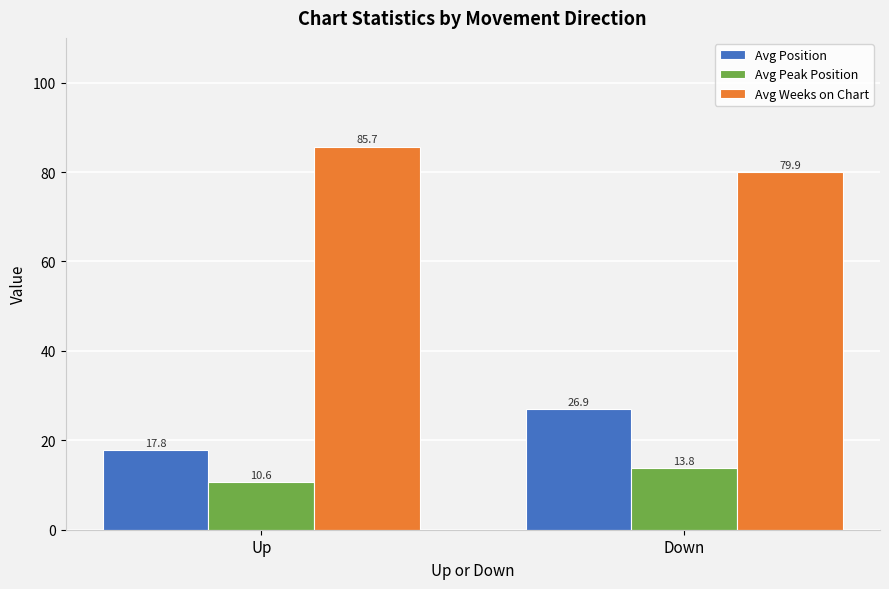

Is it true that Avg Peak Position equals 16.2 at Up?

False